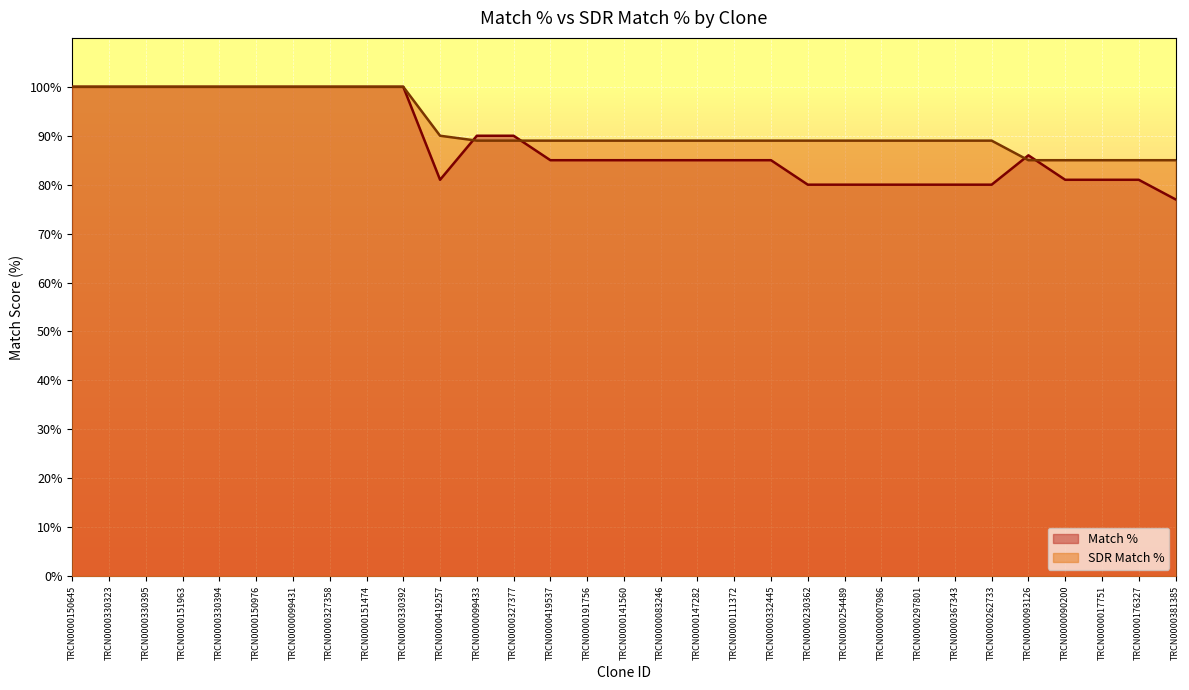

Where is the first local minimum for Match %?

TRCN0000419257